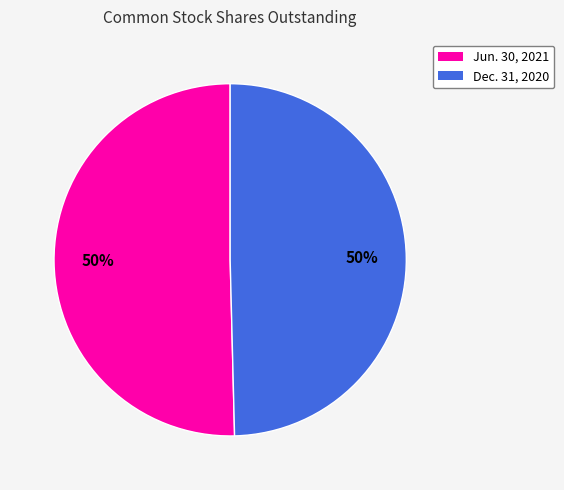

What is the ratio of the value at Dec. 31, 2020 to the value at Jun. 30, 2021?

1.0